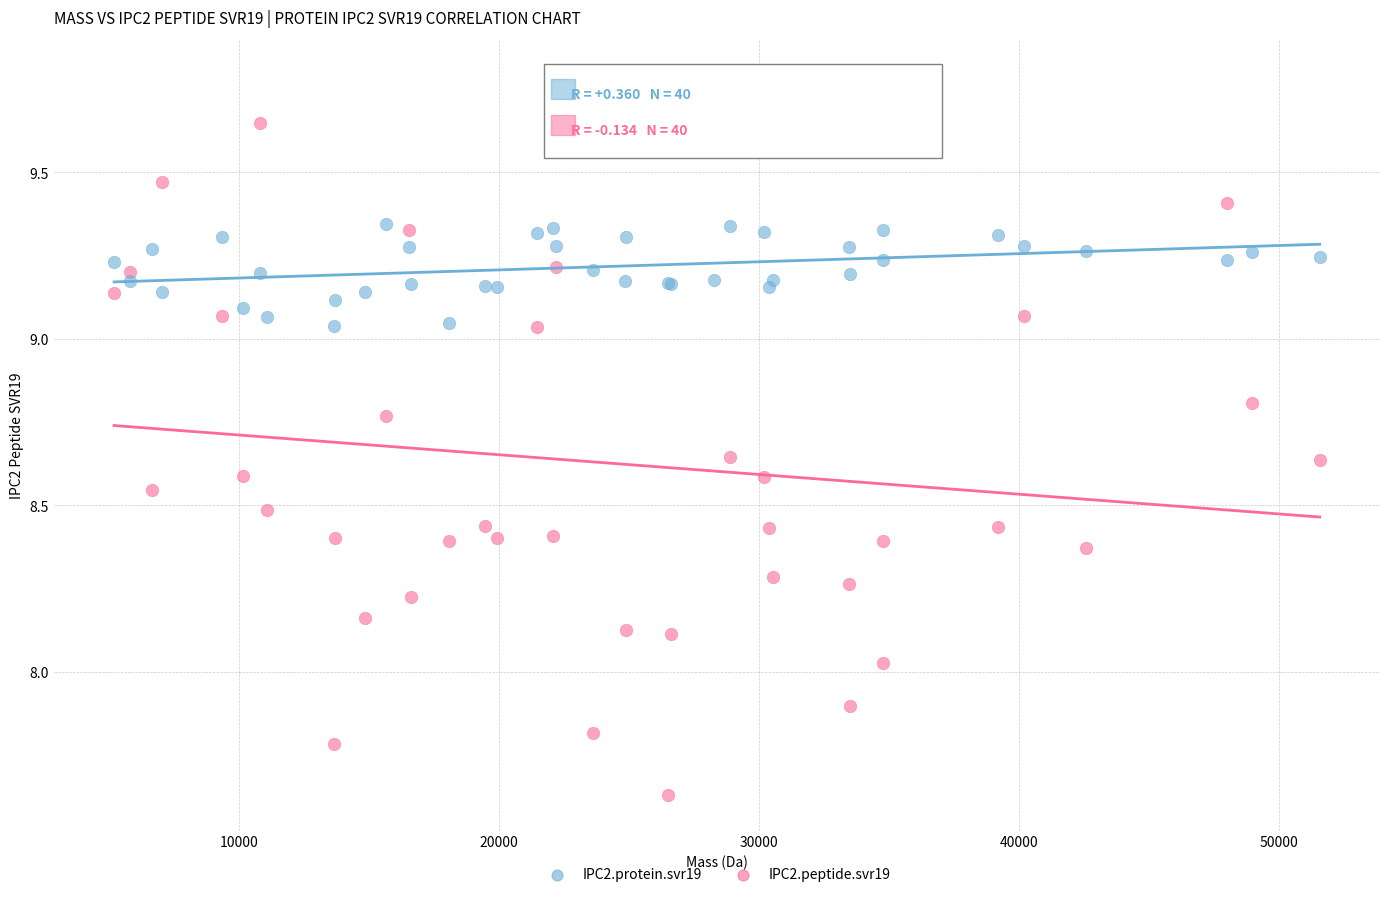

Which series contains the highest Y value?

IPC2.peptide.svr19